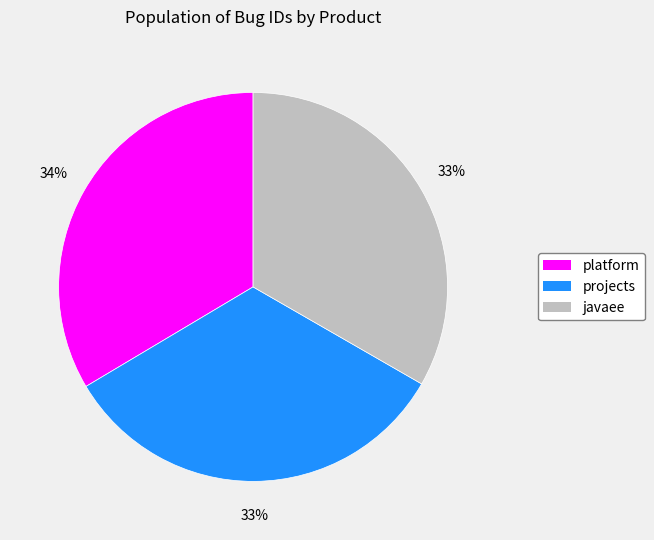

Is the sum of javaee and projects greater than half?

Yes